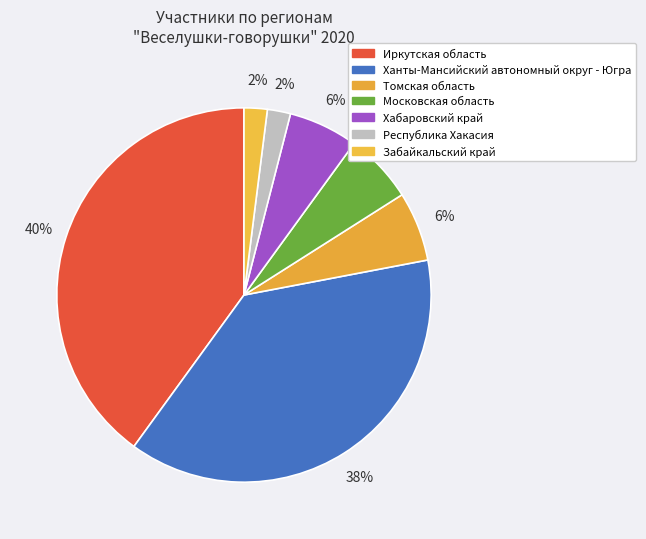

To the nearest percent, what is the difference between the Хабаровский край and Республика Хакасия slice percentages?

4%